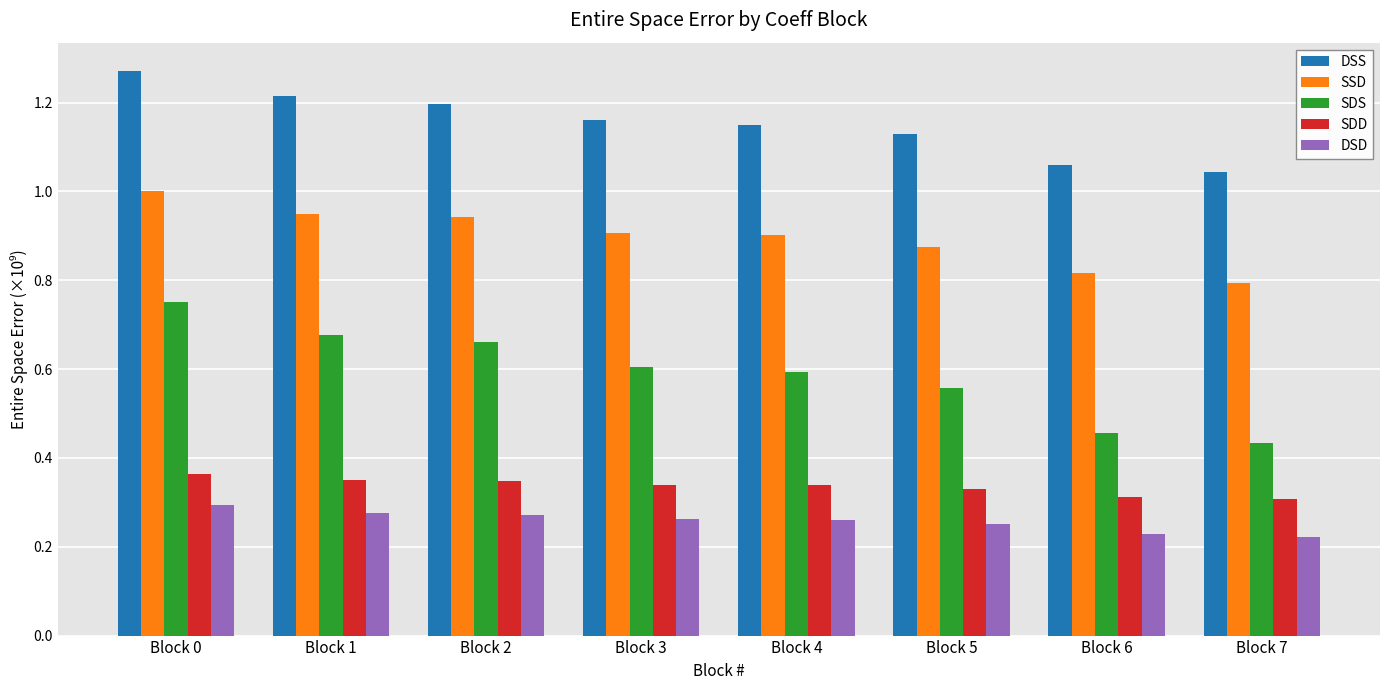

The DSD series shows 0.1 at Block 5. True or false?

False